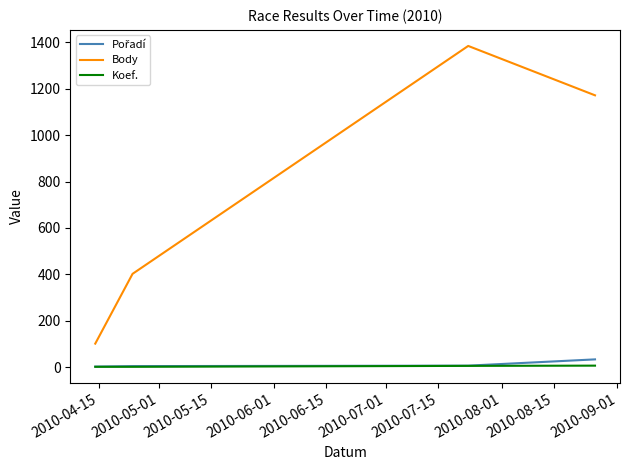

What is the average value of the Koef. series?

3